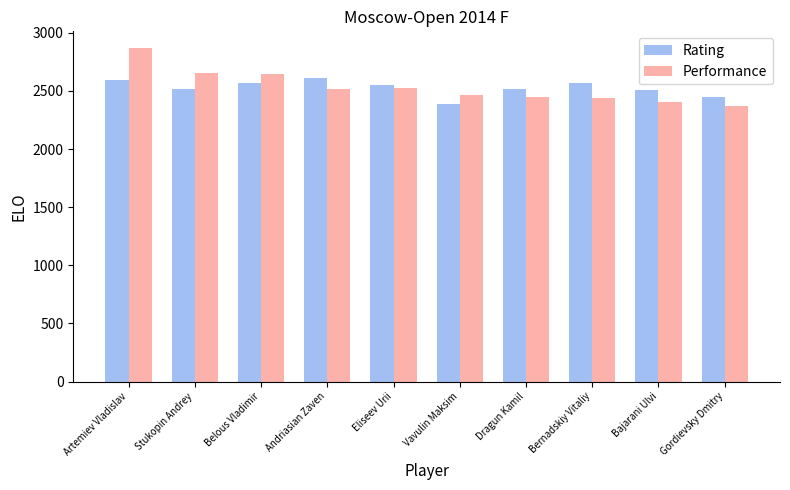

What is the label of the 7th bar from the right?

Andriasian Zaven